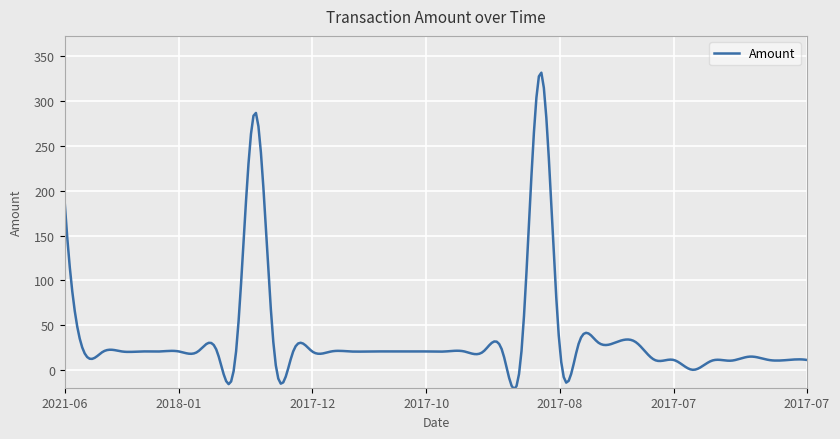

What is the difference between the maximum and minimum values?

353.5